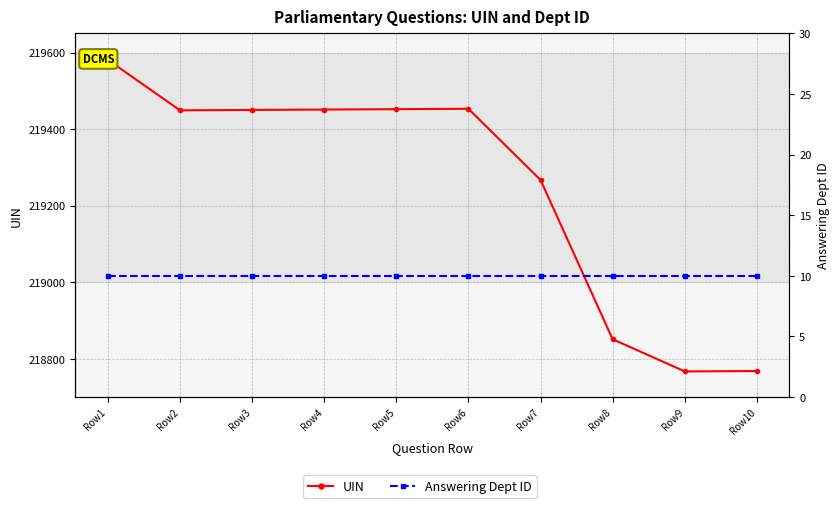

Count the number of categories in the chart.

10